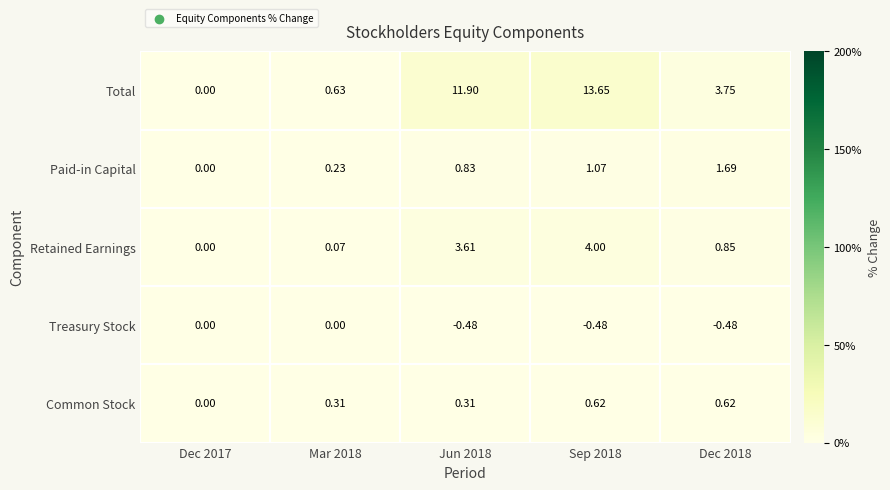

Rank the series at Jun 2018 from highest to lowest value.

Total, Retained Earnings, Paid-in Capital, Common Stock, Treasury Stock